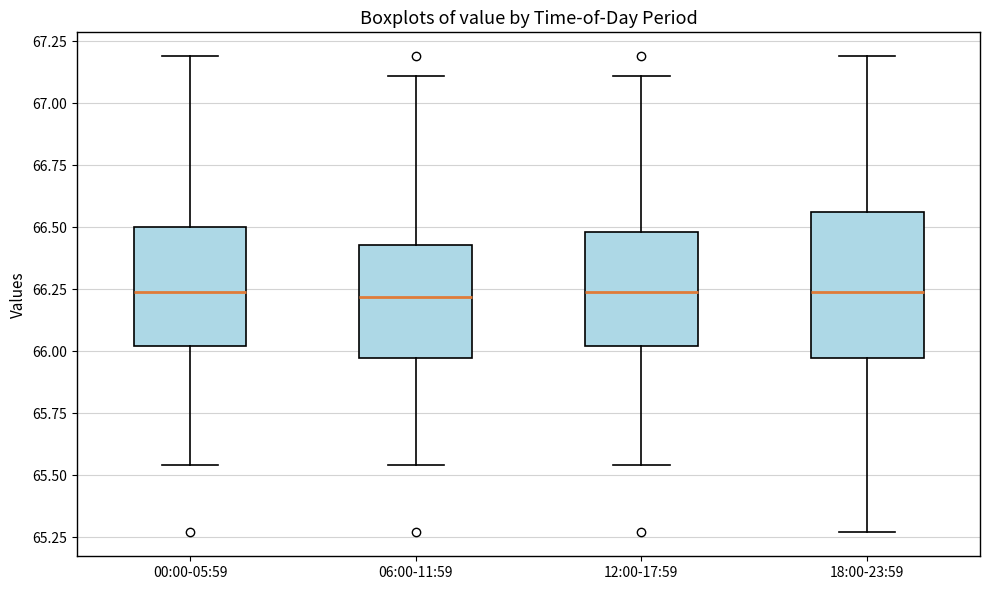

Reading left to right, read every box against the y-axis: the position of its median line, the range the box covers, and the ends of its whiskers. The values are not printed on the chart, so give them approximately, as read against the axis.

00:00-05:59: median 66.25, box 66.00 to 66.50, whiskers 65.55 to 67.20
06:00-11:59: median 66.20, box 66.00 to 66.45, whiskers 65.55 to 67.10
12:00-17:59: median 66.25, box 66.00 to 66.50, whiskers 65.55 to 67.10
18:00-23:59: median 66.25, box 66.00 to 66.55, whiskers 65.25 to 67.20